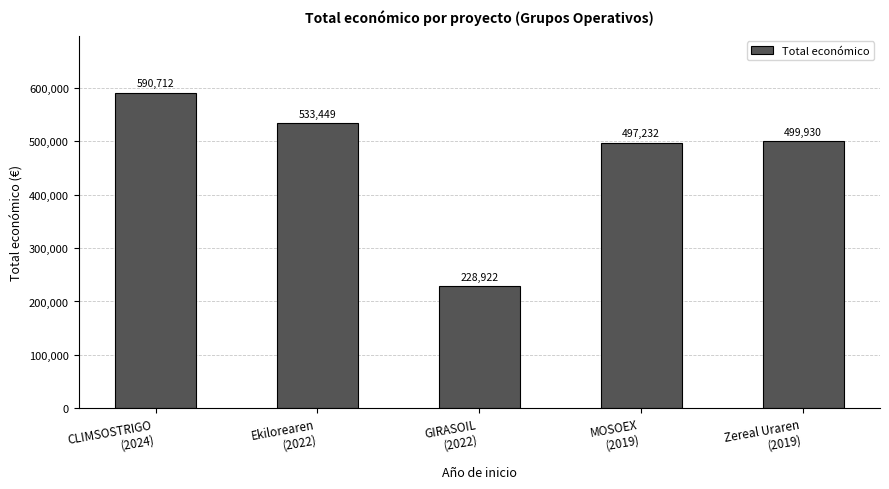

What is the greatest value displayed?

590712